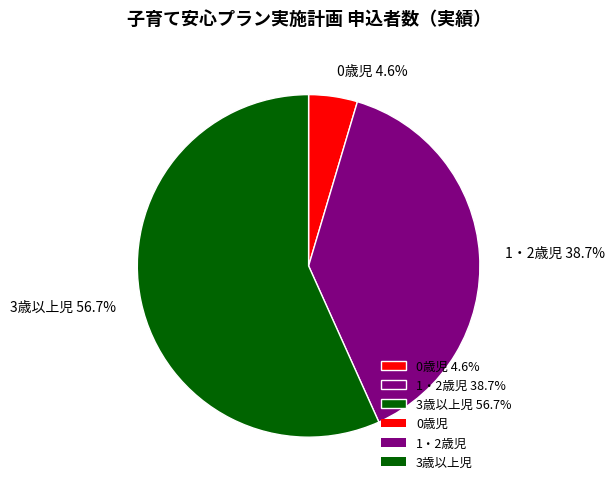

How many slices are in this pie chart?

3